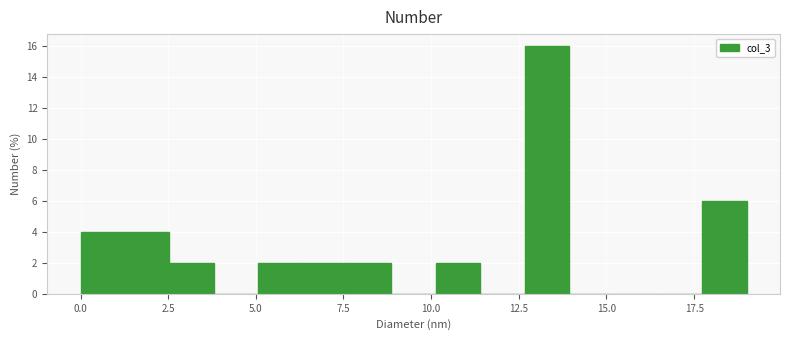

Read against the x-axis, roughly where is the centre of the tallest bar?

13.5